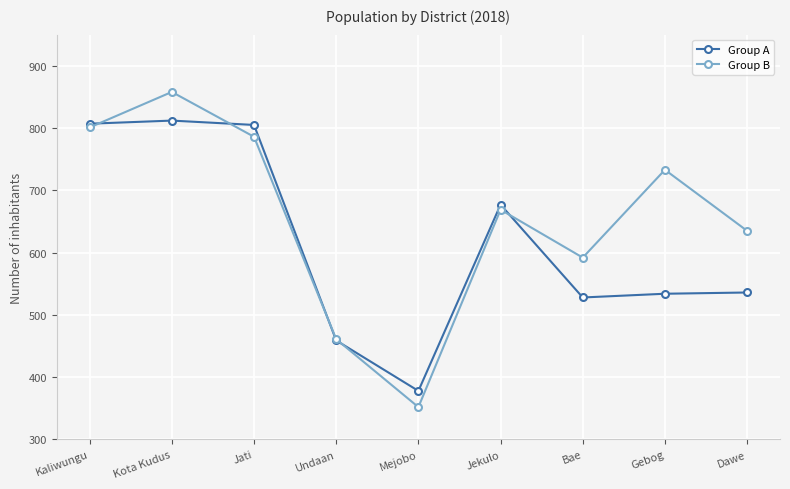

What is the total value across all series at Kota Kudus?

1670